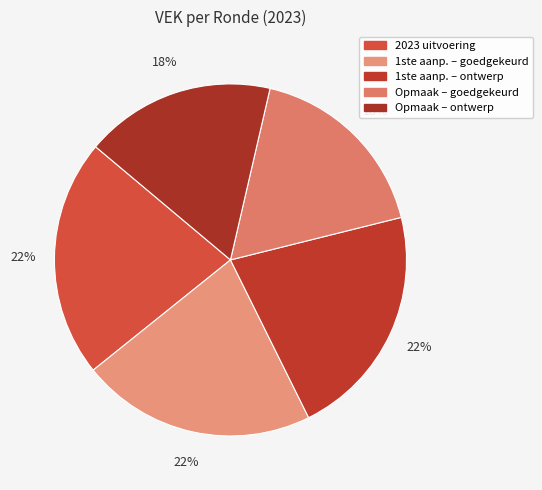

Which slice is the smallest?

2023 Opmaak – goedgekeurd